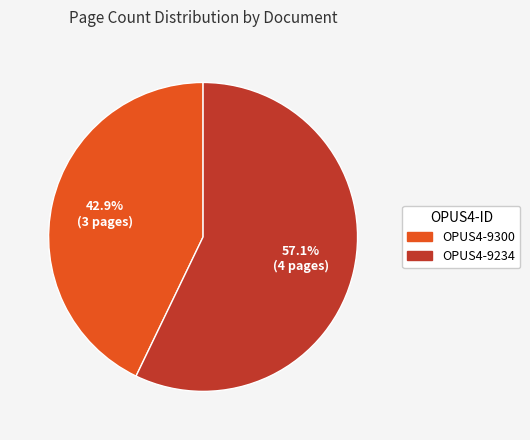

True or false: OPUS4-9234 accounts for 65% of the total.

False